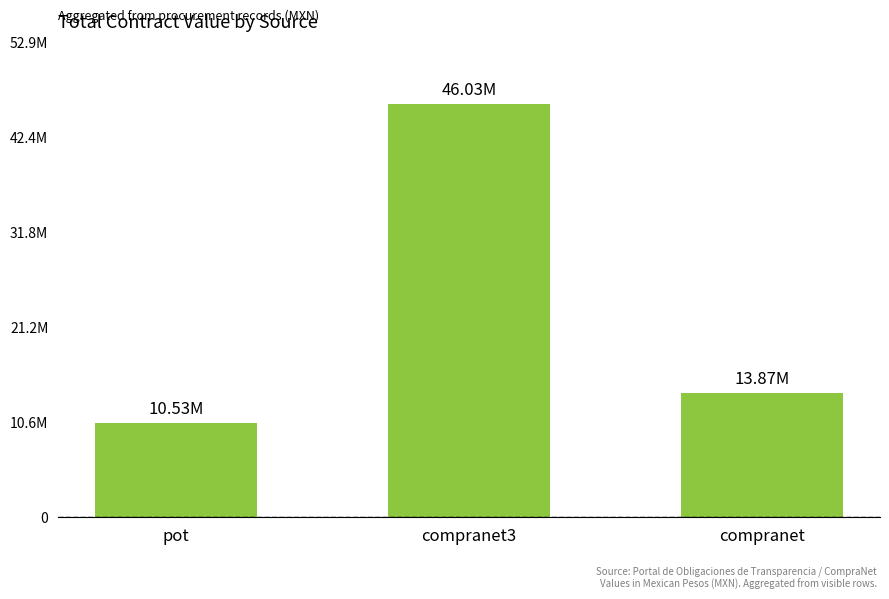

What is the maximum value shown in the chart?

46034356.9